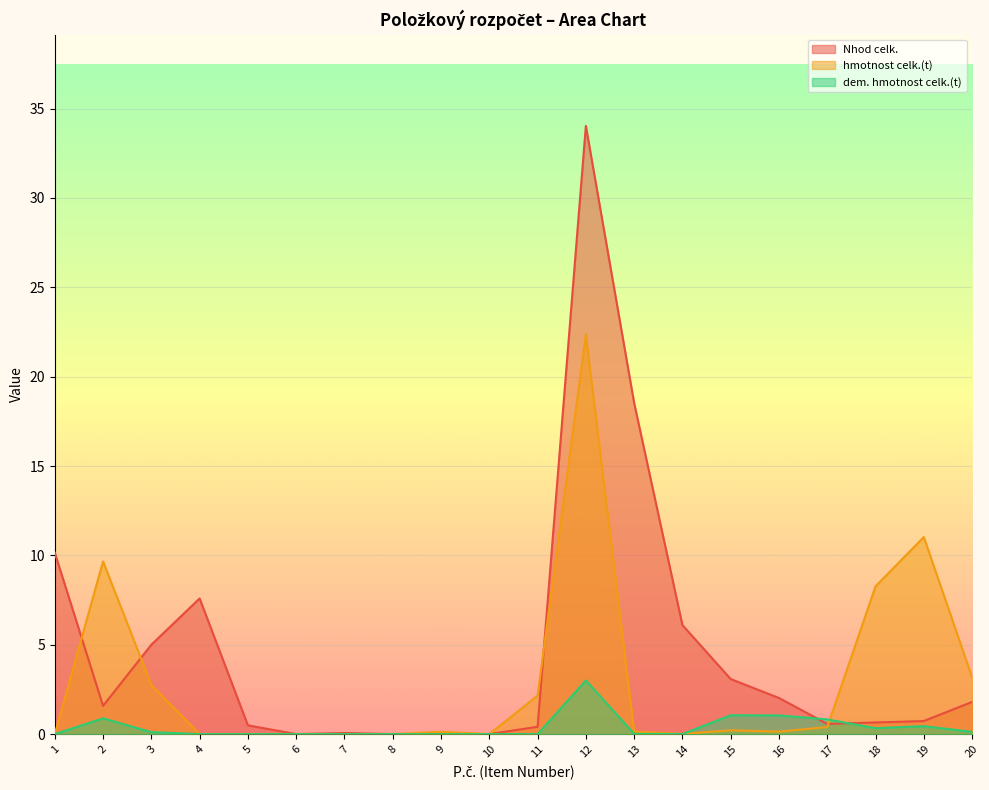

What is the sum of all dem. hmotnost celk.(t) values?

7.8